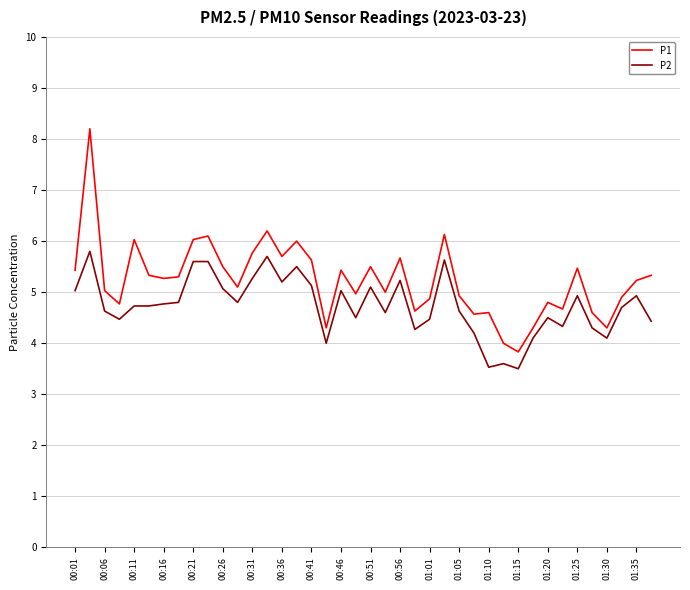

Rank the series by their maximum value, from lowest to highest.

P2, P1